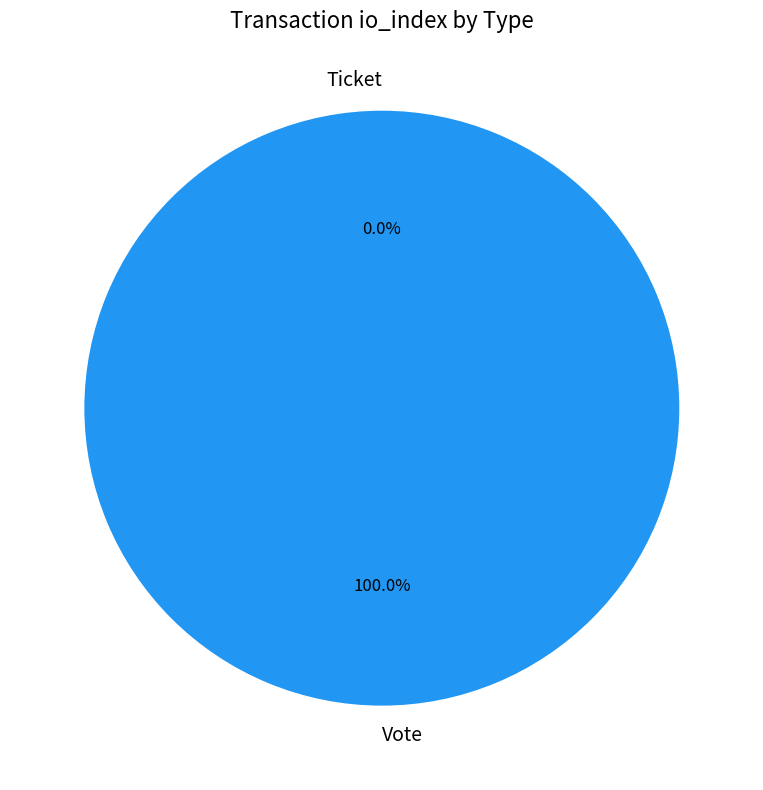

To the nearest percent, what is the difference between the largest and smallest slice percentages?

100%